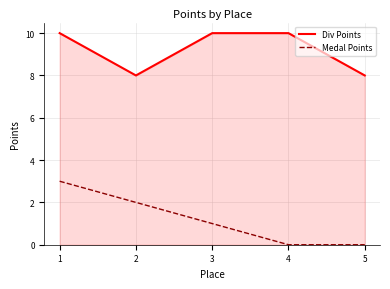

Reading left to right, what are all the values shown in this chart?

Div Points: 1=10	2=8	3=10	4=10	5=8
Medal Points: 1=3	2=2	3=1	4=0	5=0